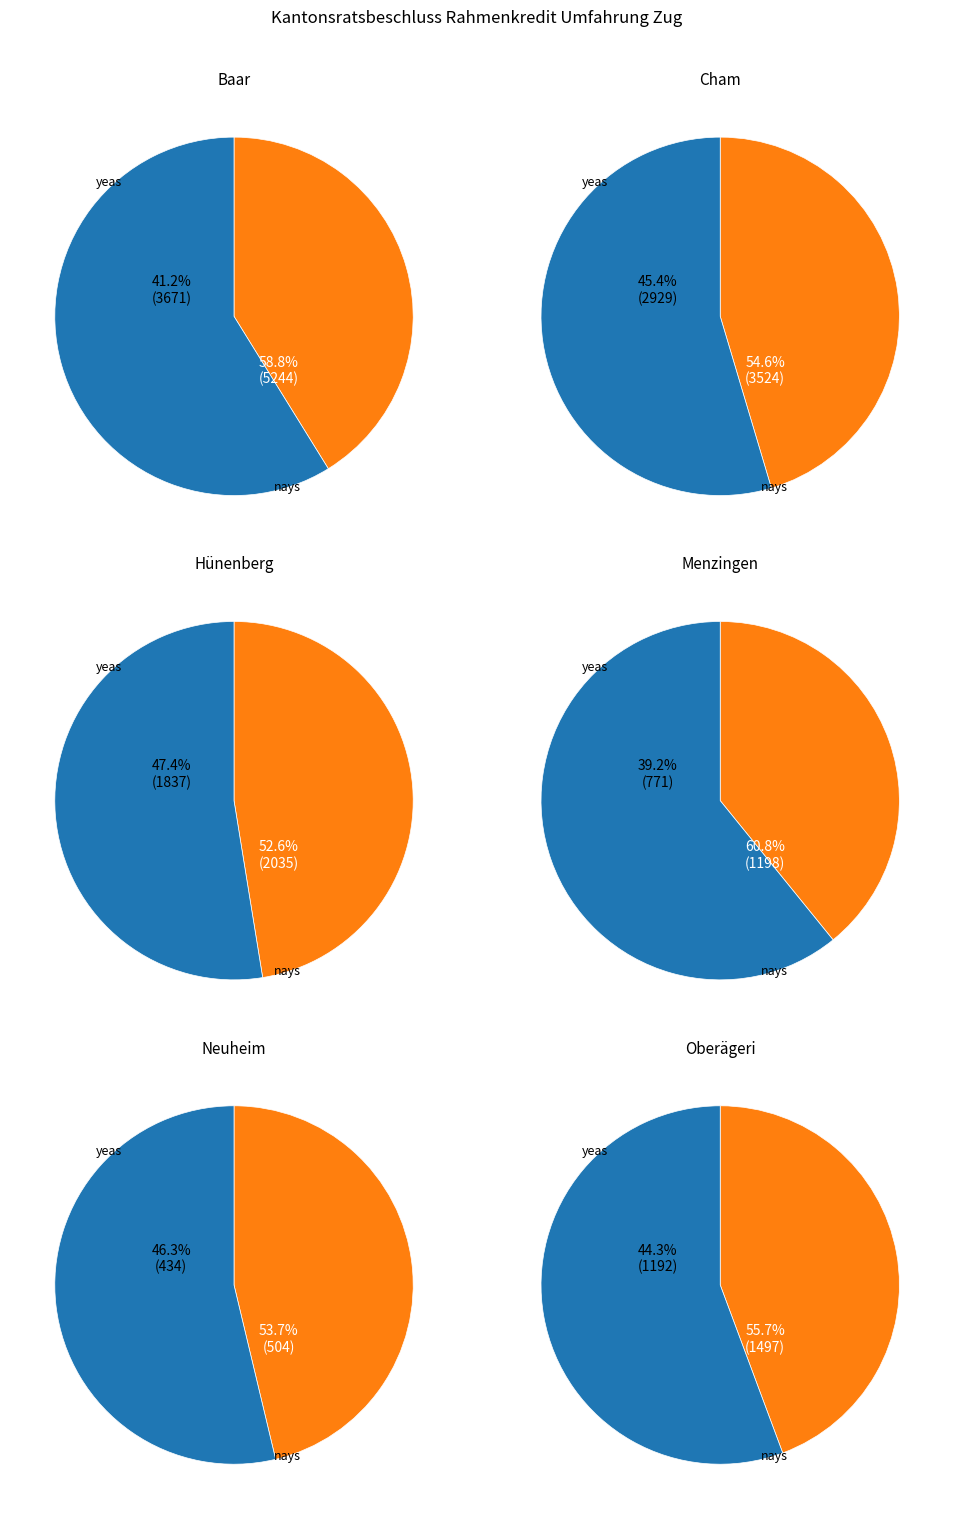

Which series has the widest spread of values?

nays